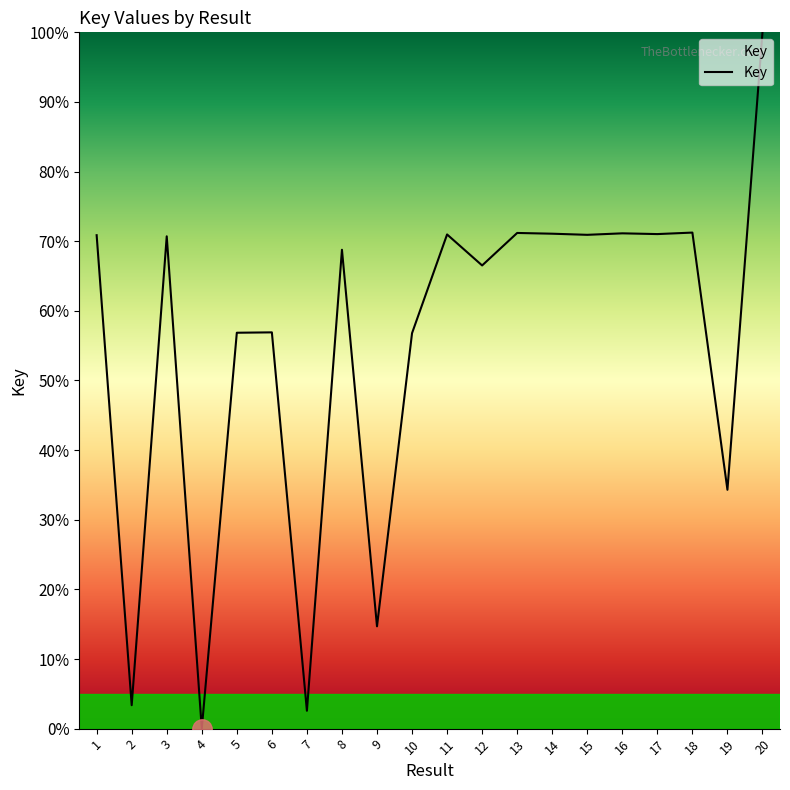

True or false: the data has more than 0 interior local peaks.

True